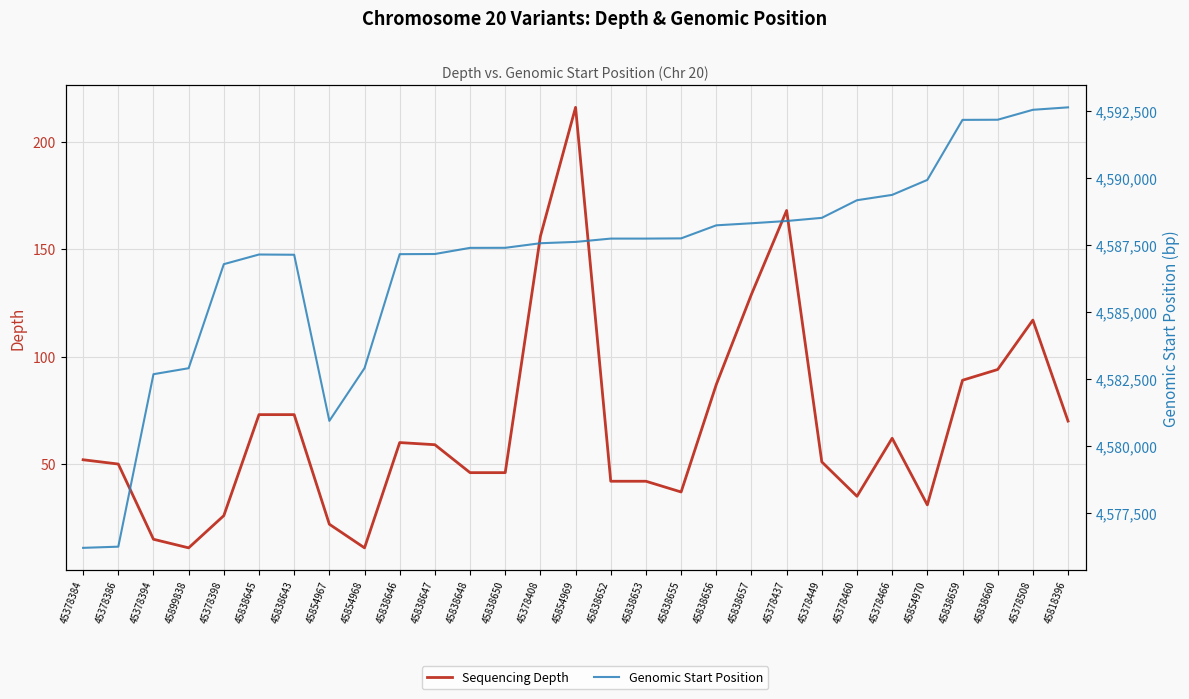

At which category does Genomic Start Position reach its first local peak?

45838645